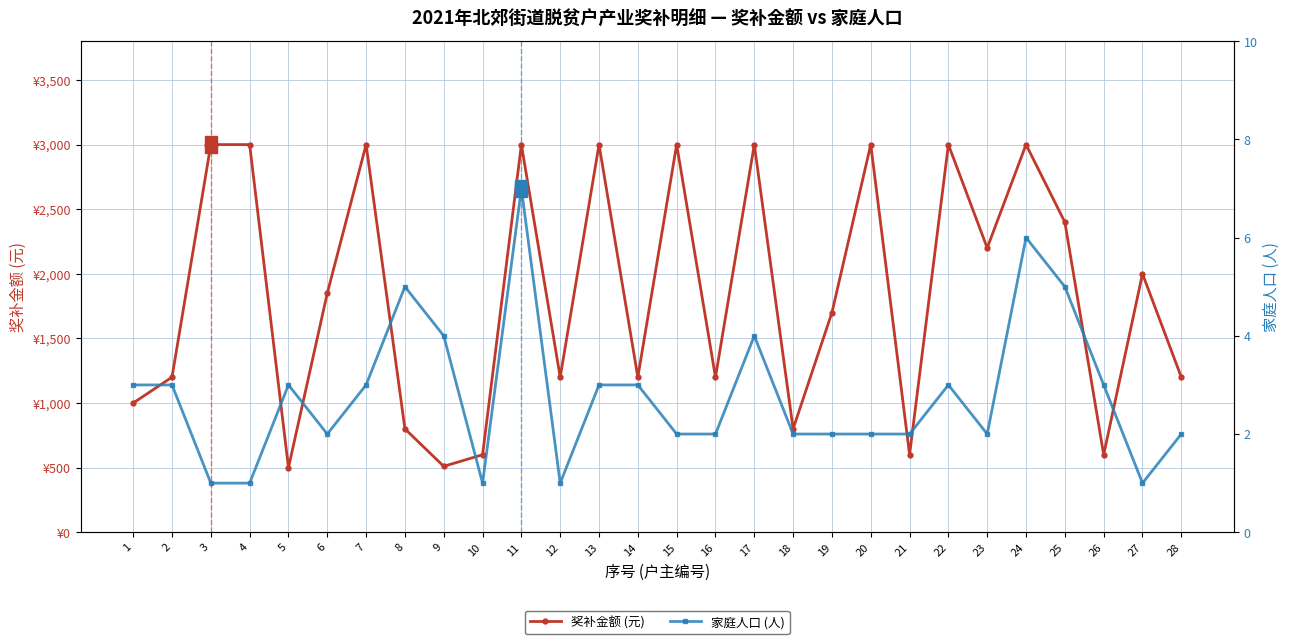

The value of 奖补金额 (元) at 19 is 2500. True or false?

False